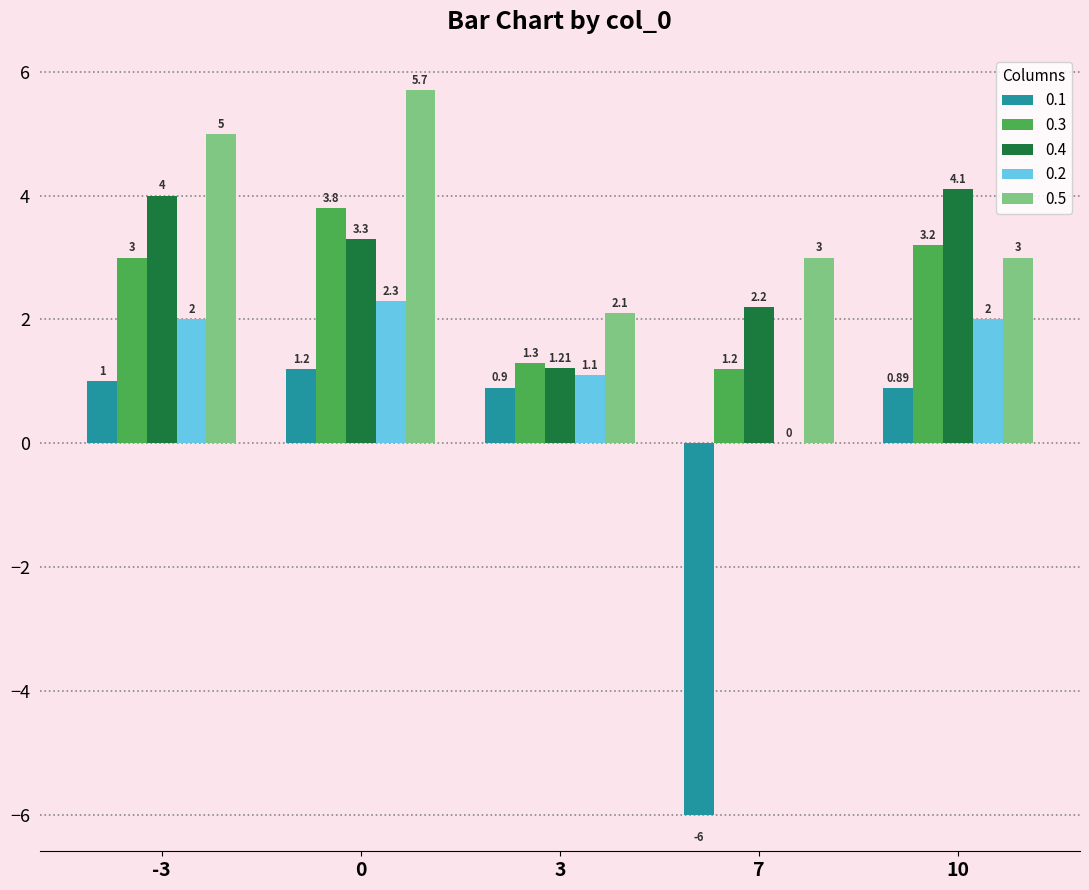

Count the 0.5 values in the range 3 to 5.

3